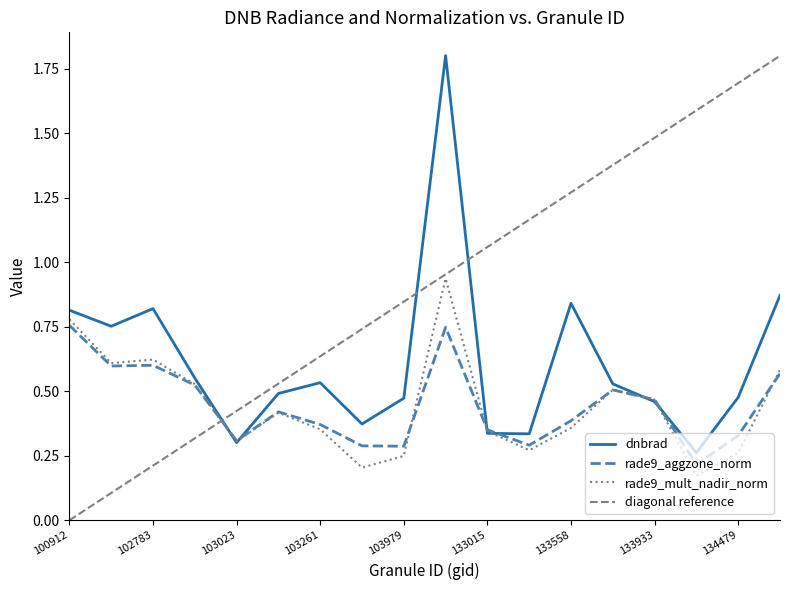

After their last crossing, which series has the higher values: diagonal reference or rade9_aggzone_norm?

diagonal reference